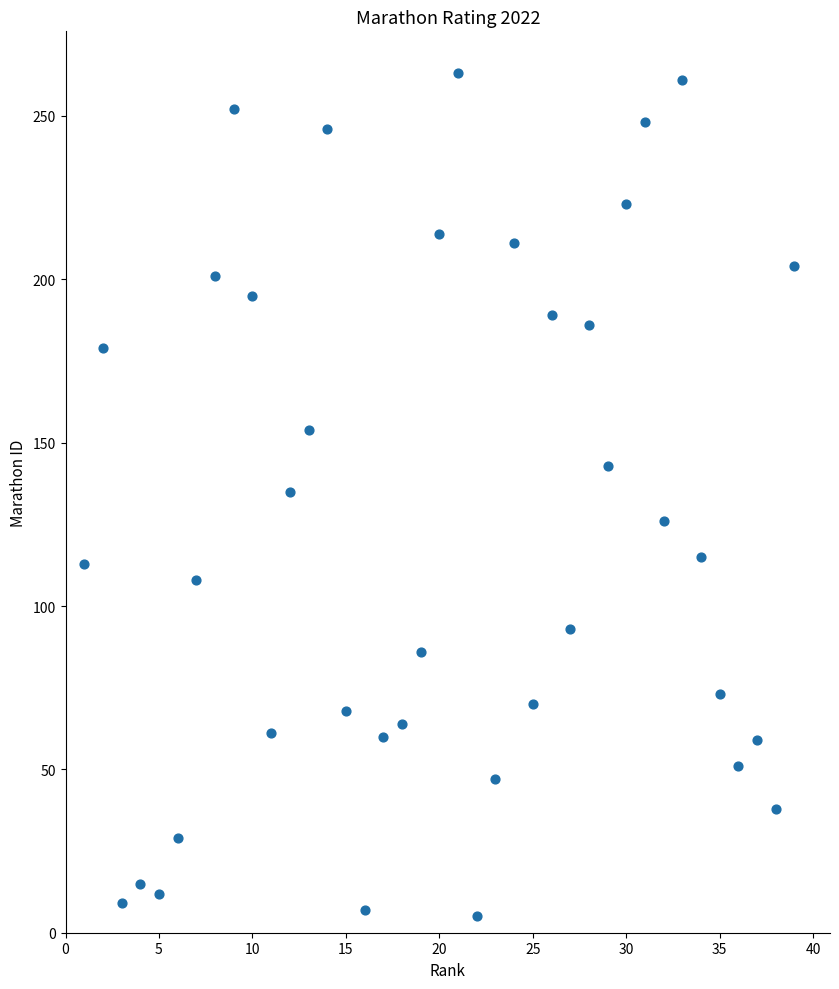

What is the range of Y values (max minus min)?

258